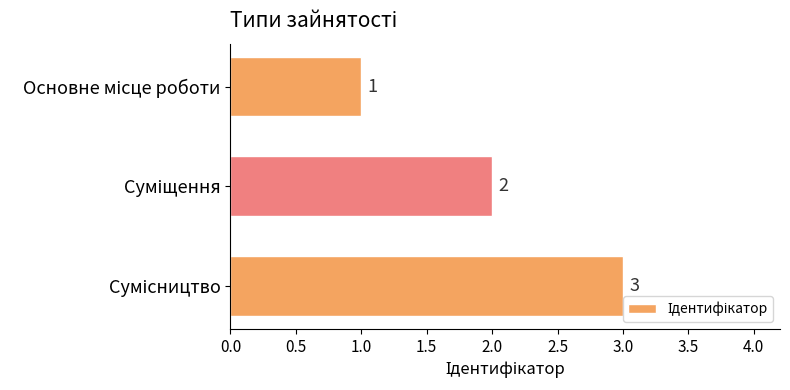

What is the value of the 3rd bar from the top?

3